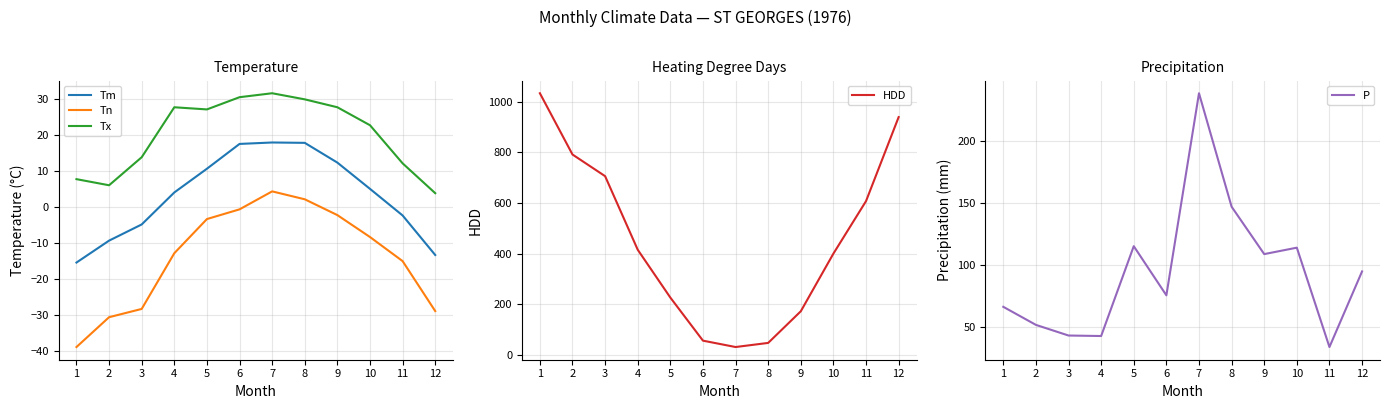

Where is the first local maximum for Tn?

7